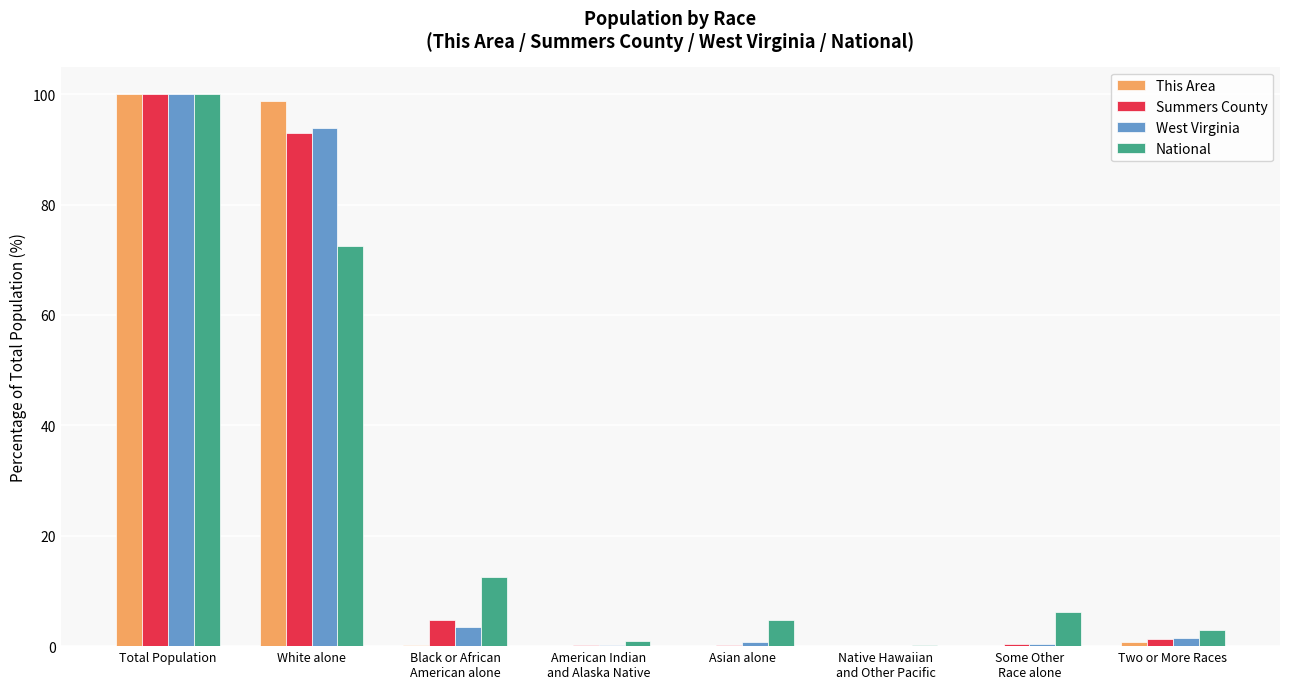

Is the value of West Virginia at White alone greater than the value of National at Asian alone?

Yes